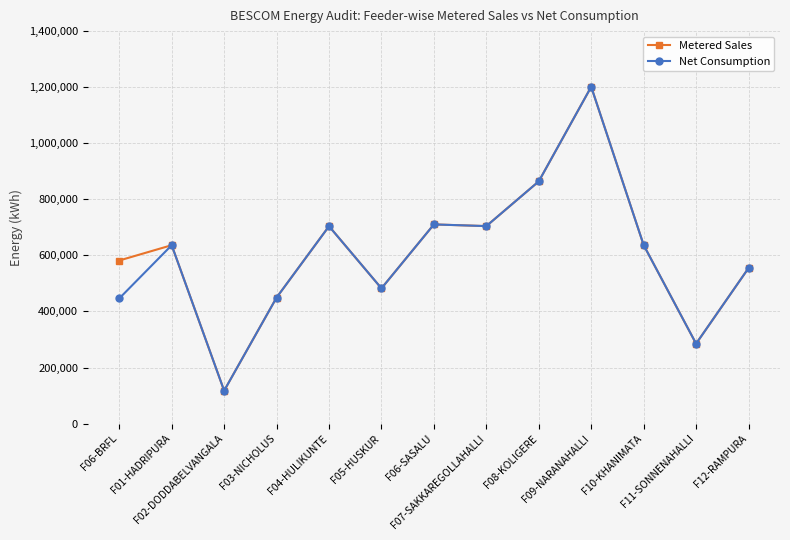

What is the value of the Metered Sales point at the 11th from the left?

636700.0